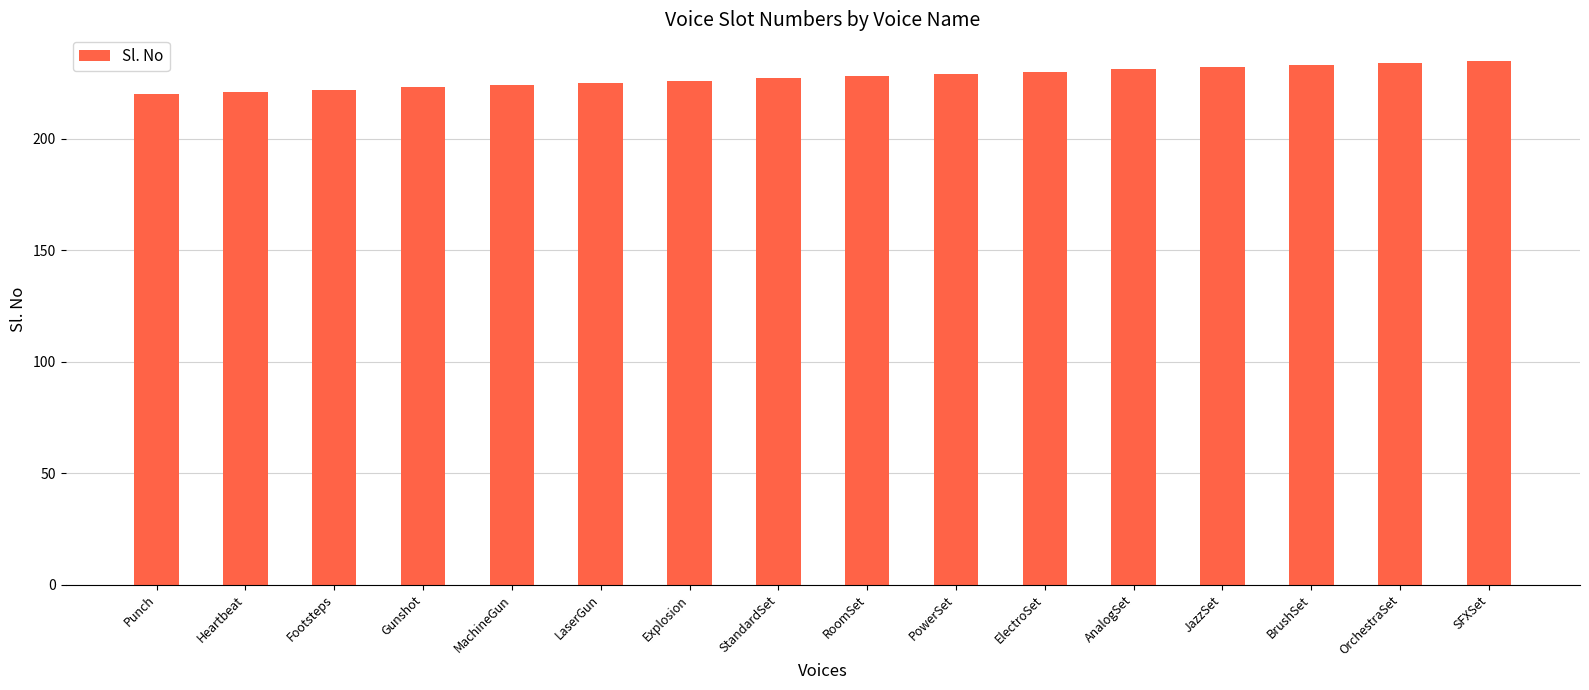

What is the sum of all values?

3640